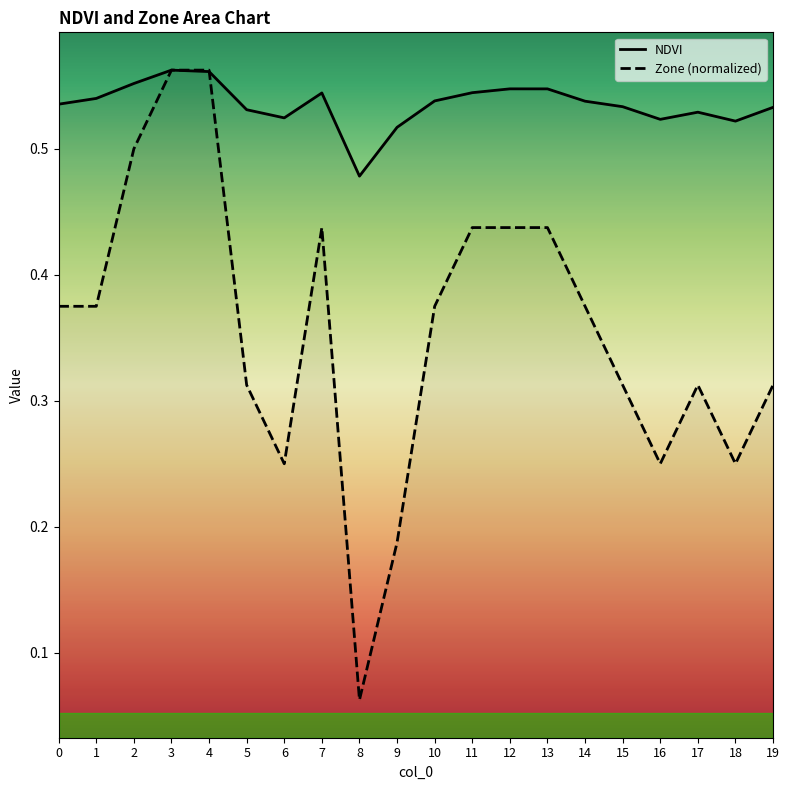

Which series has the widest spread of values?

Zone (normalized)